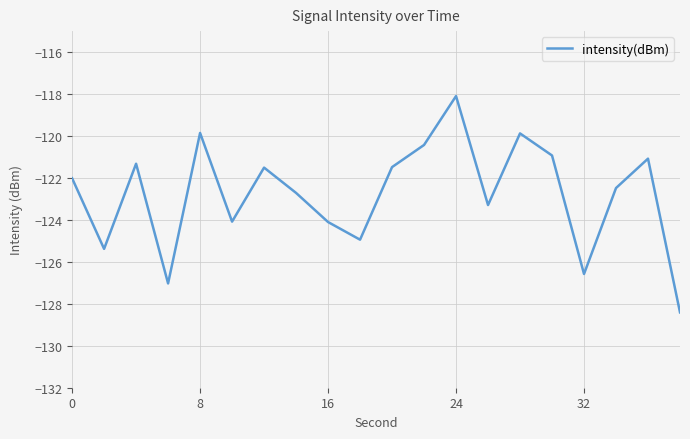

What is the greatest value displayed?

-118.1